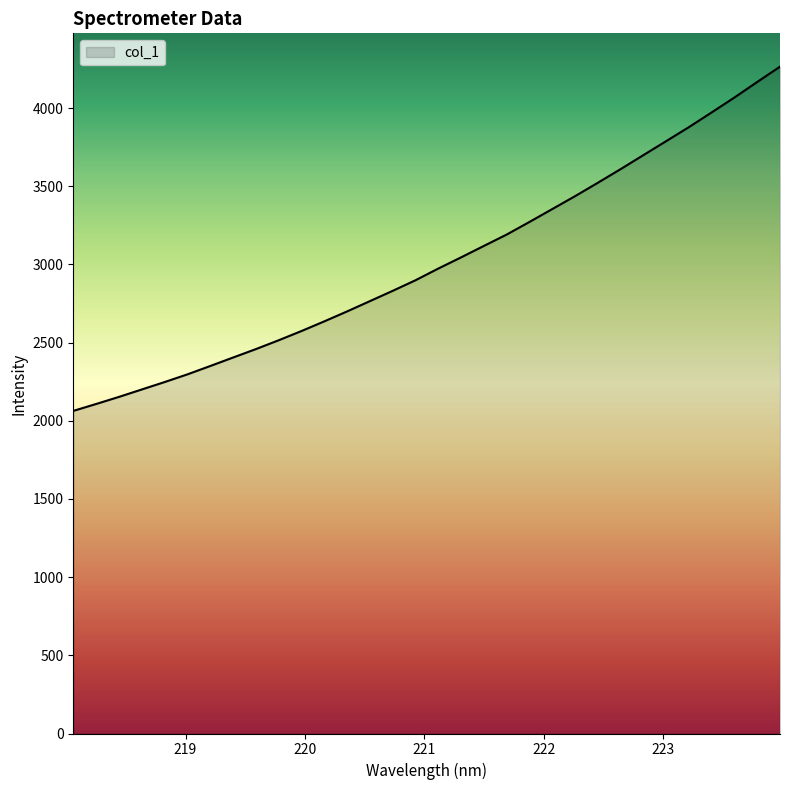

What is the smallest value displayed?

2063.0